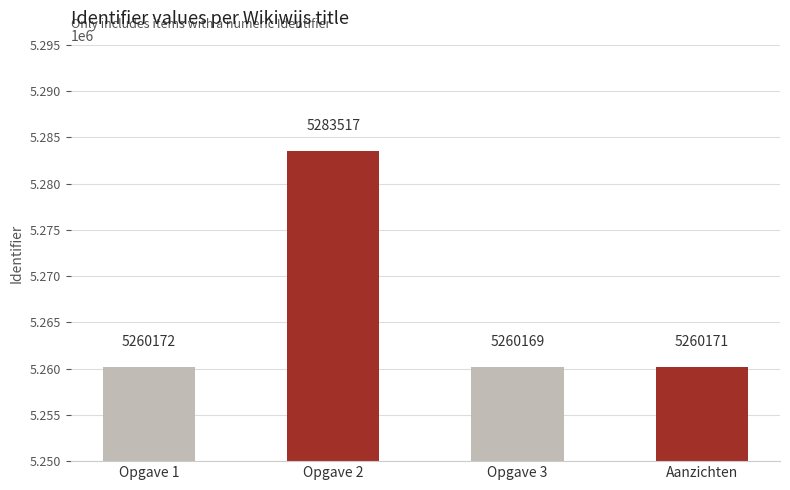

What is the maximum value shown in the chart?

5283517